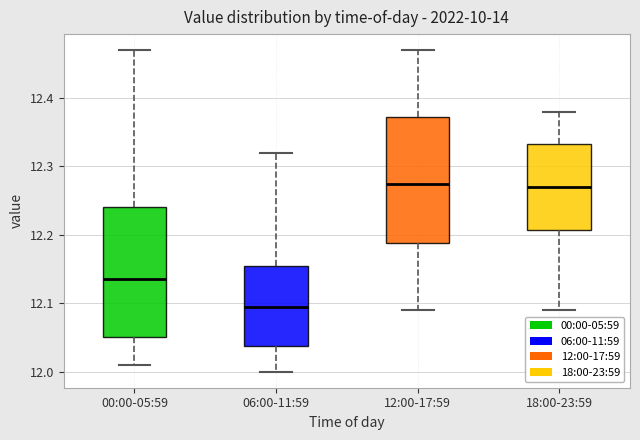

Reading left to right, transcribe this box plot: for each box, give where its median line is, the range the box spans, and where its two whiskers end, as read against the y-axis. The values are not printed on the chart, so give them approximately, as read against the axis.

00:00-05:59: median 12.14, box 12.05 to 12.24, whiskers 12.01 to 12.47
06:00-11:59: median 12.10, box 12.04 to 12.16, whiskers 12.00 to 12.32
12:00-17:59: median 12.28, box 12.19 to 12.37, whiskers 12.09 to 12.47
18:00-23:59: median 12.27, box 12.21 to 12.33, whiskers 12.09 to 12.38